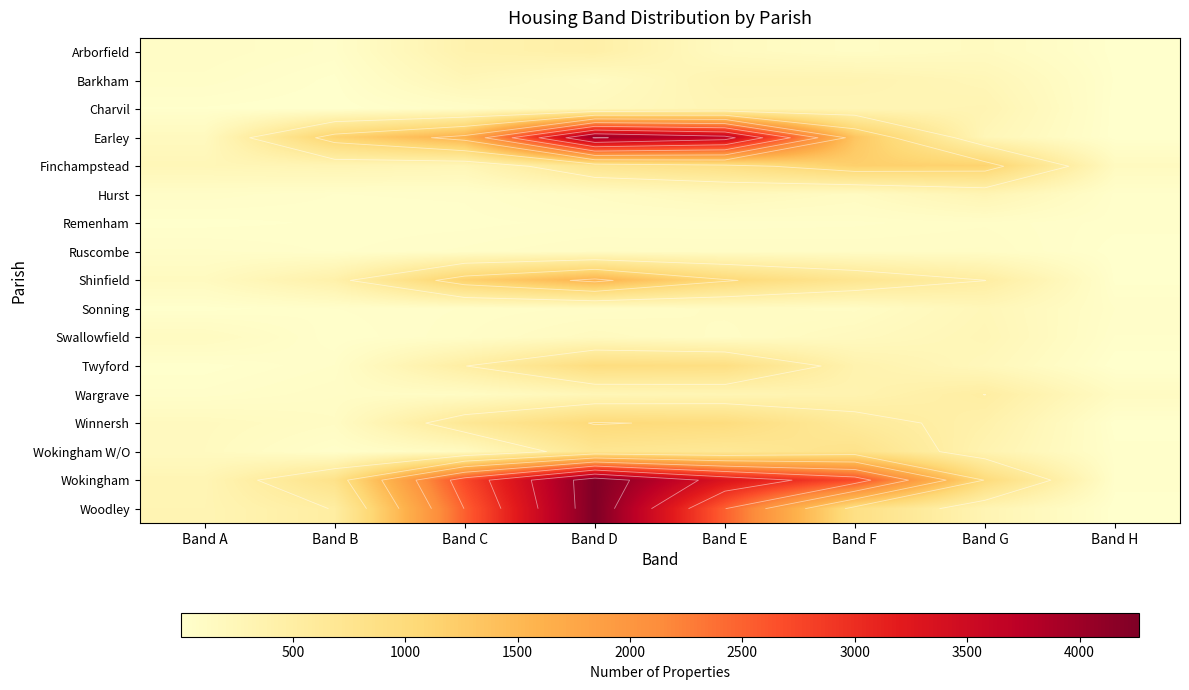

List the series in order of their peak value, lowest first.

Remenham, Ruscombe, Sonning, Swallowfield, Hurst, Charvil, Barkham, Arborfield, Wargrave, Wokingham W/O, Twyford, Winnersh, Finchampstead, Shinfield, Earley, Wokingham, Woodley